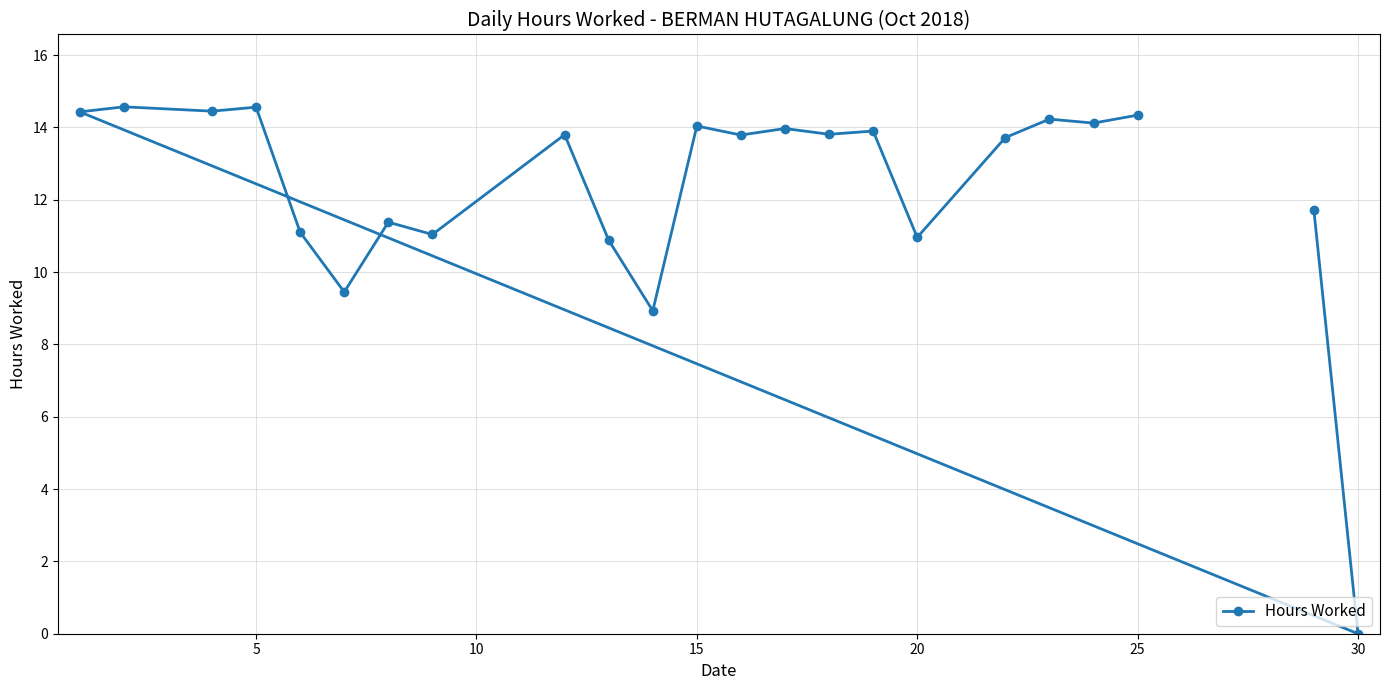

At which category does the chart reach its minimum across all series?

30